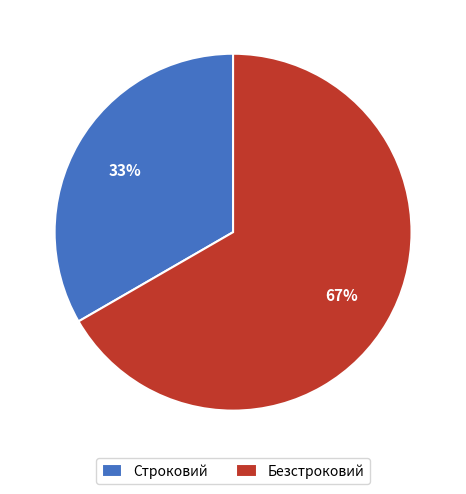

To the nearest percent, what percentage of the pie is Безстроковий?

67%